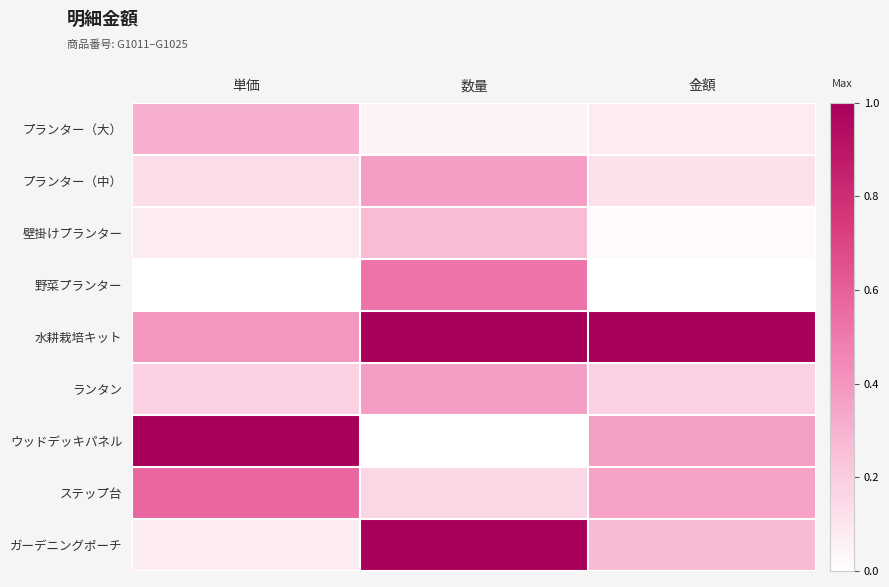

List the series in order of their peak value, lowest first.

壁掛けプランター, プランター（大）, プランター（中）, ランタン, 野菜プランター, ステップ台, 水耕栽培キット, ウッドデッキパネル, ガーデニングポーチ